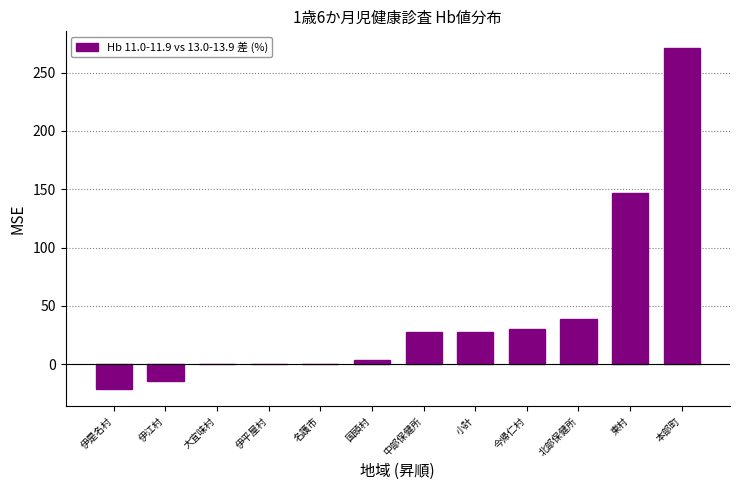

True or false: the data shows -38.1 at 伊是名村.

False